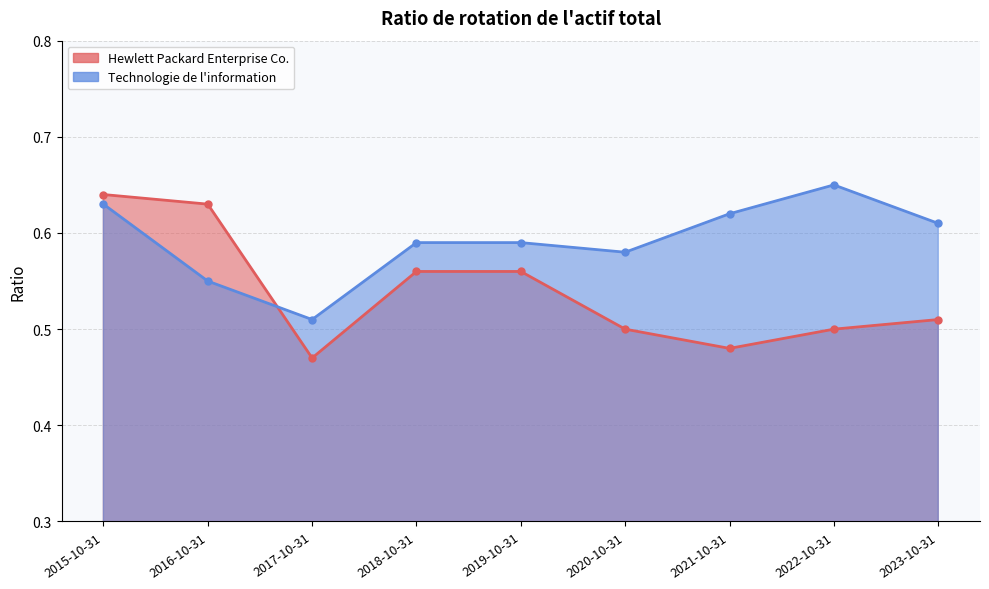

Where do Hewlett Packard Enterprise Co. and Technologie de l'information first cross each other?

2017-10-31 and 2016-10-31